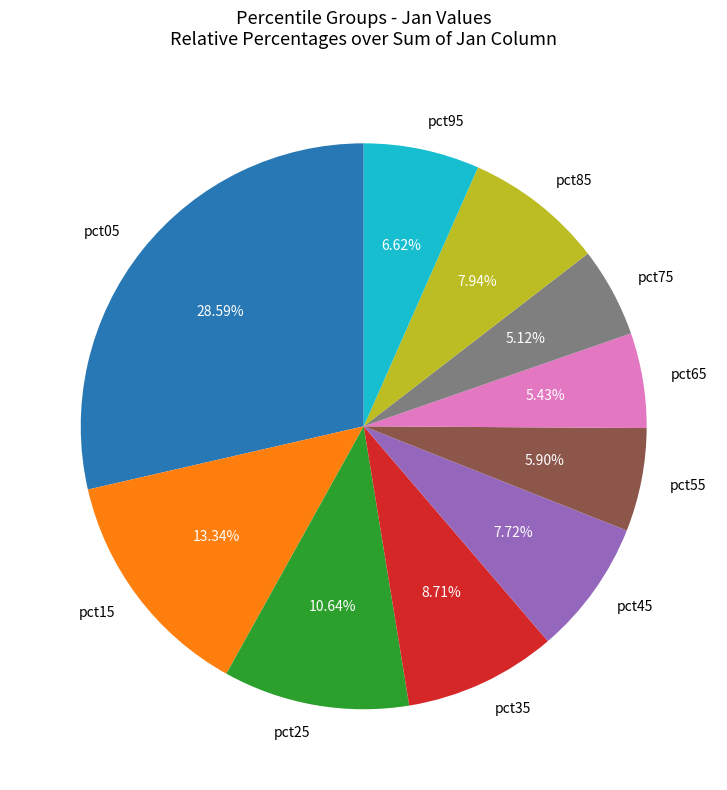

To the nearest percent, what percentage of the pie is pct05?

29%